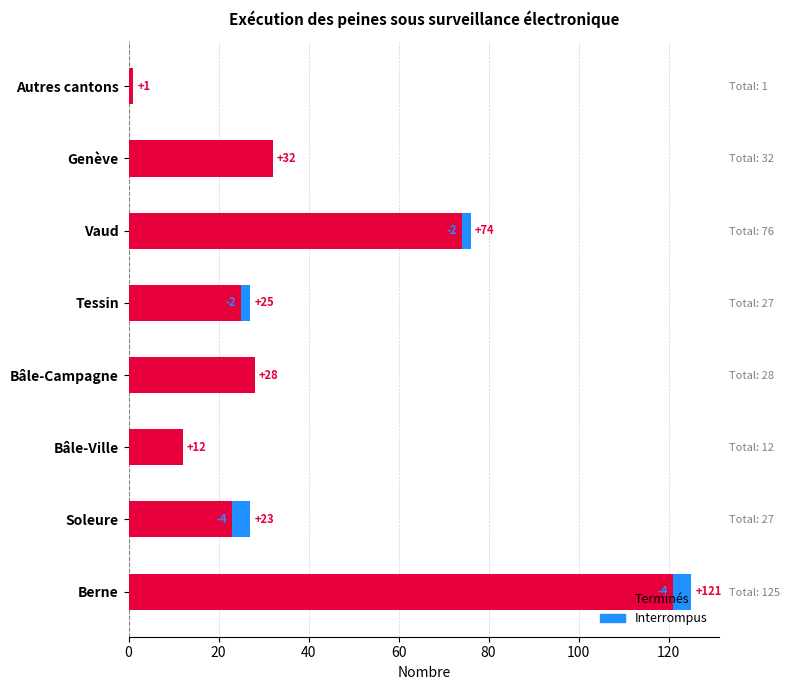

Does the chart contain any negative values?

No